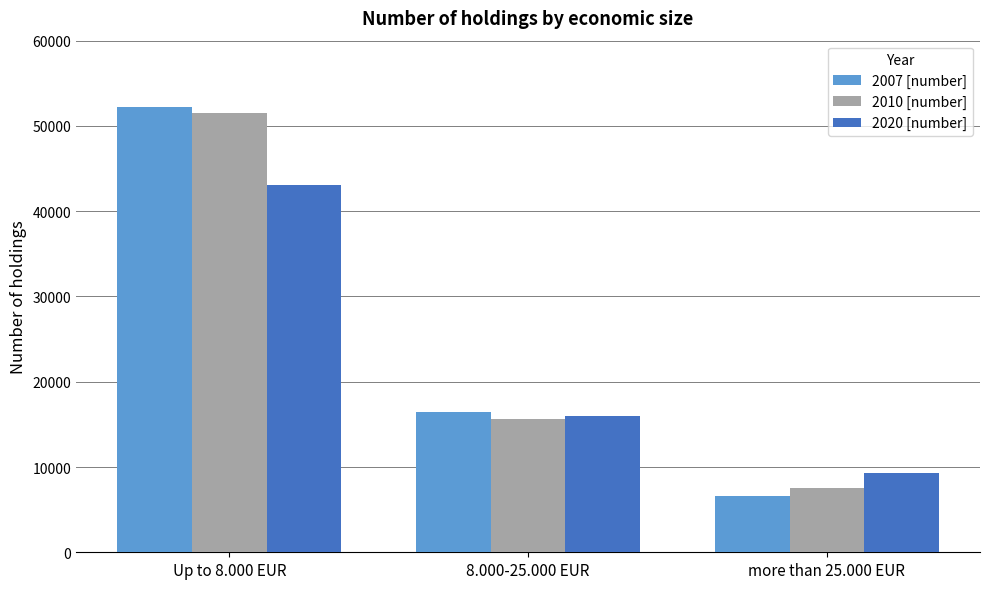

At which label does 2020 [number] reach its minimum?

more than 25.000 EUR